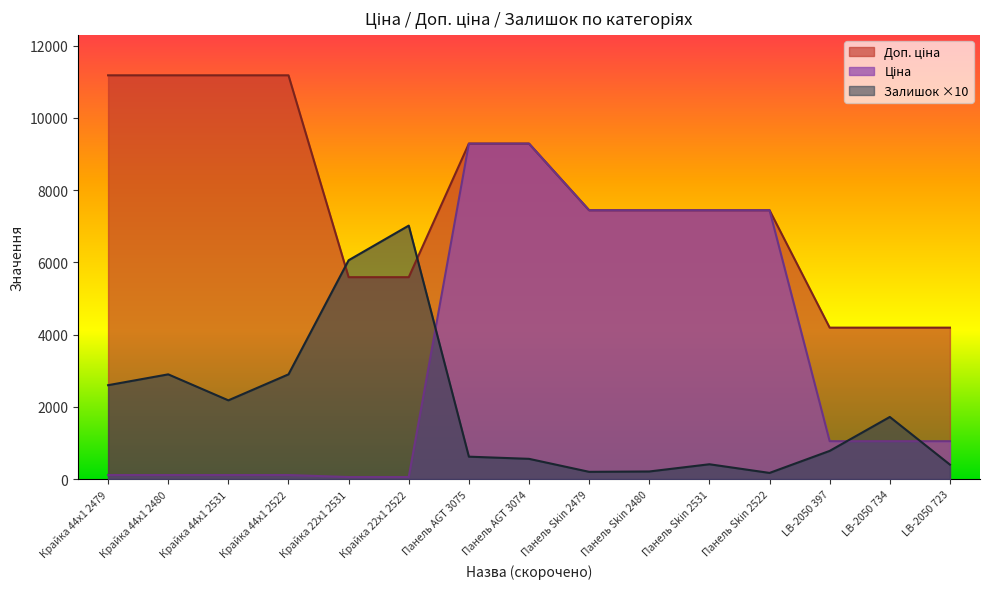

At which category is the sum across all series the highest?

Панель AGT 3075